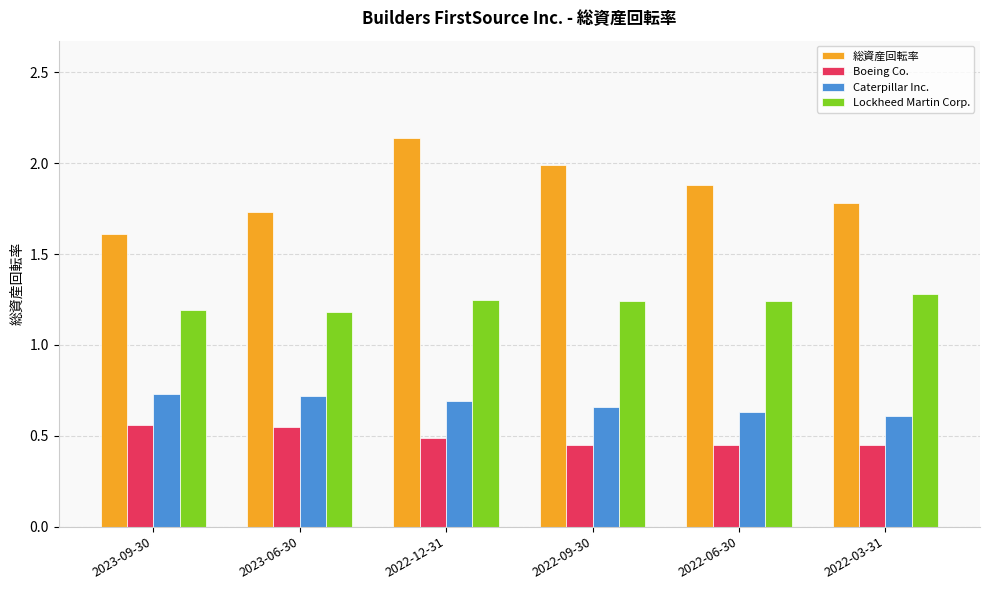

What is the lowest value of the 総資産回転率 series?

1.6